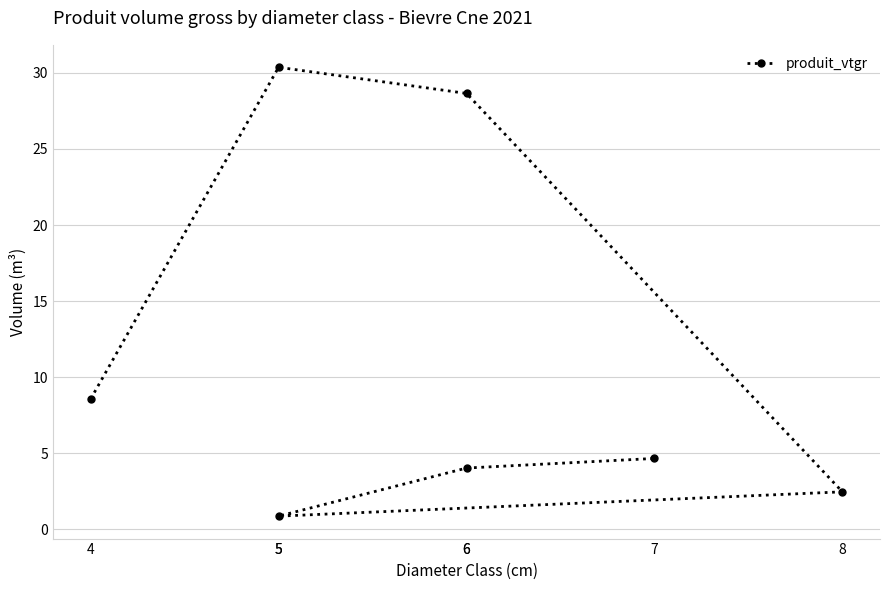

What is the minimum value shown in the chart?

0.9